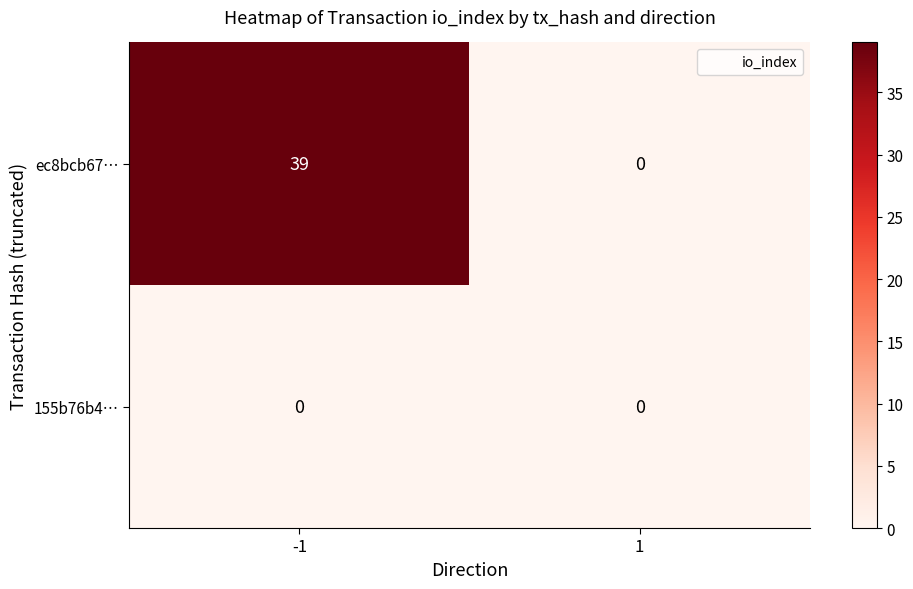

Which series changed the most between -1 and 1?

ec8bcb67…